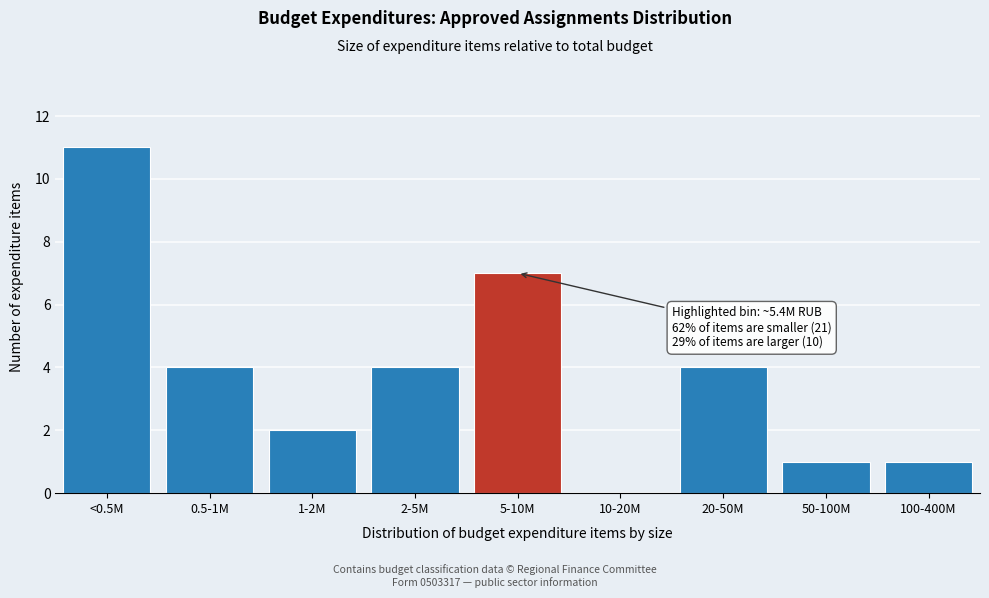

Reading right to left, extract all data points from this chart.

100-400M=1	50-100M=1	20-50M=4	10-20M=0	5-10M=7	2-5M=4	1-2M=2	0.5-1M=4	<0.5M=11